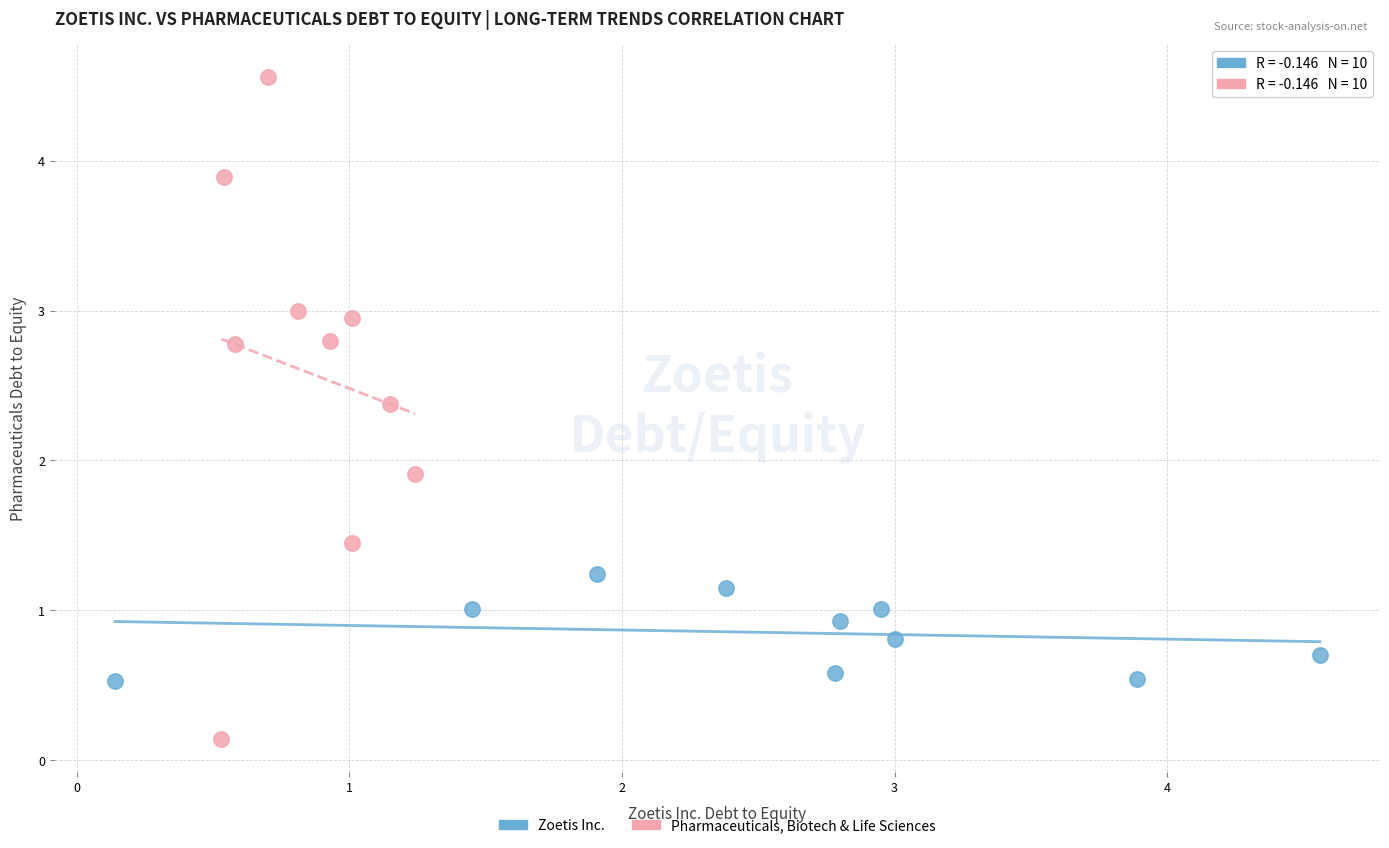

Which series has the widest spread of Y values?

Pharmaceuticals, Biotech & Life Sciences